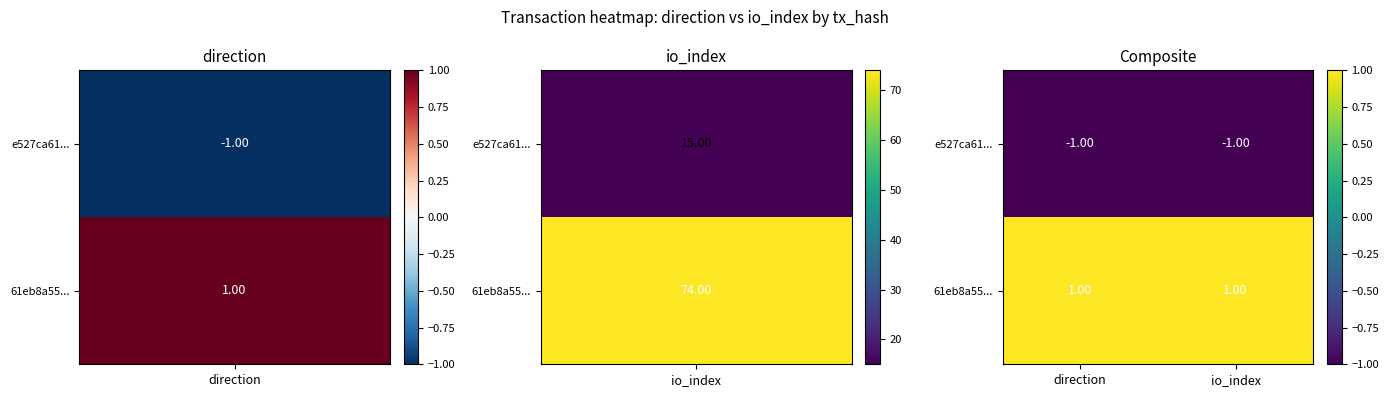

List the series in order of their overall mean, highest first.

61eb8a55..., e527ca61...